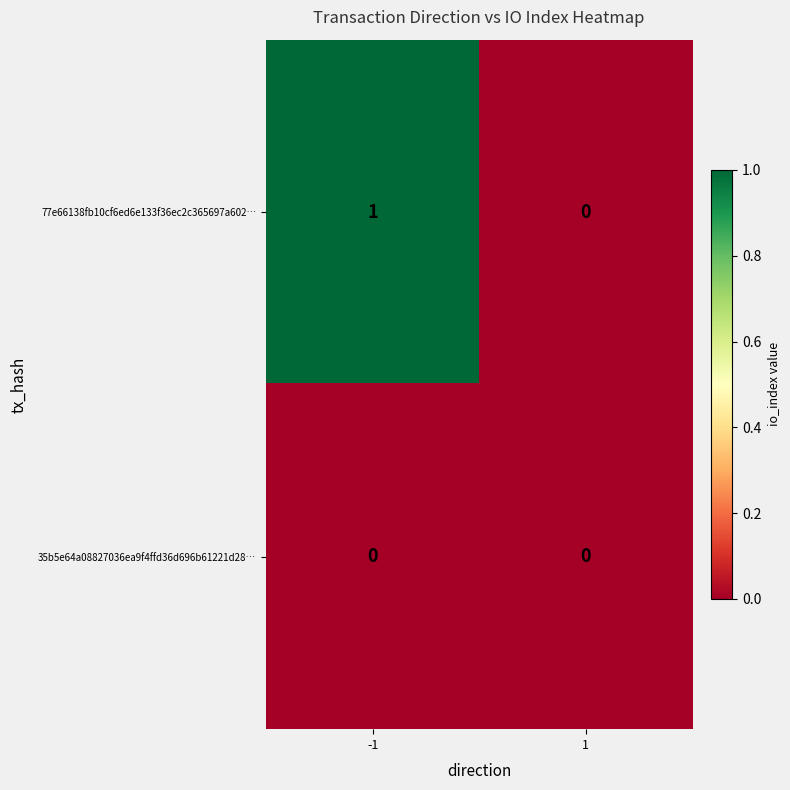

Count the number of categories in the chart.

2